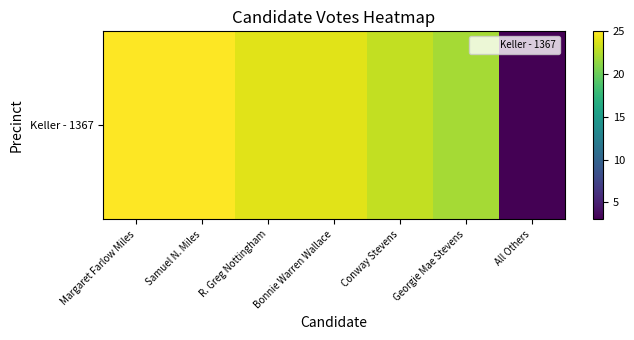

Reading left to right, list all the values displayed in this chart.

Margaret Farlow Miles=25	Samuel N. Miles=25	R. Greg Nottingham=24	Bonnie Warren Wallace=24	Conway Stevens=23	Georgie Mae Stevens=22	All Others=3